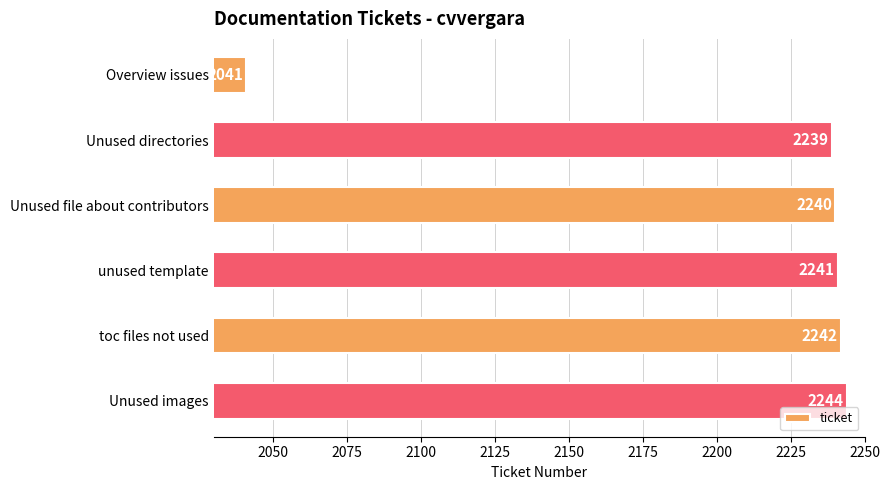

List the labels in order of value, largest first.

Unused images, toc files not used, unused template, Unused file about contributors, Unused directories, Overview issues